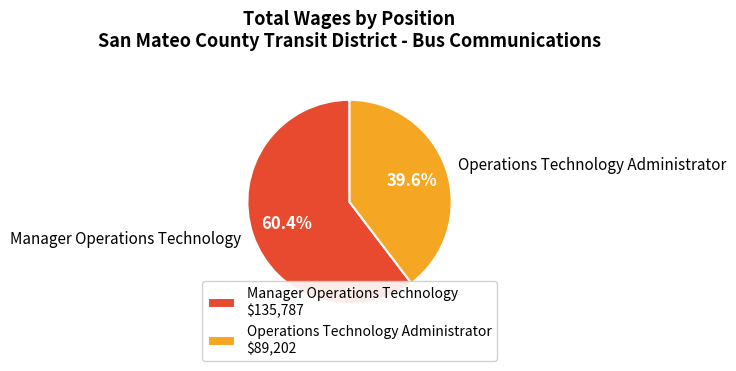

To the nearest percent, what is the average slice percentage?

50%